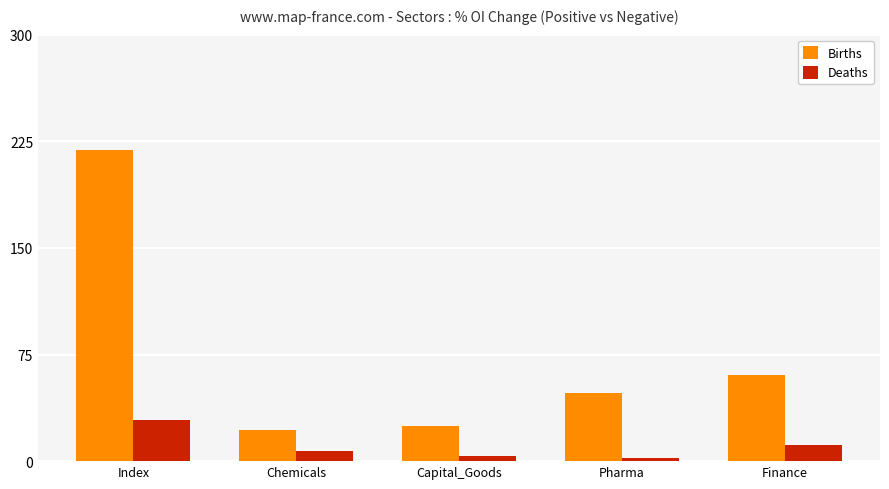

At which category is the sum across all series the highest?

Index